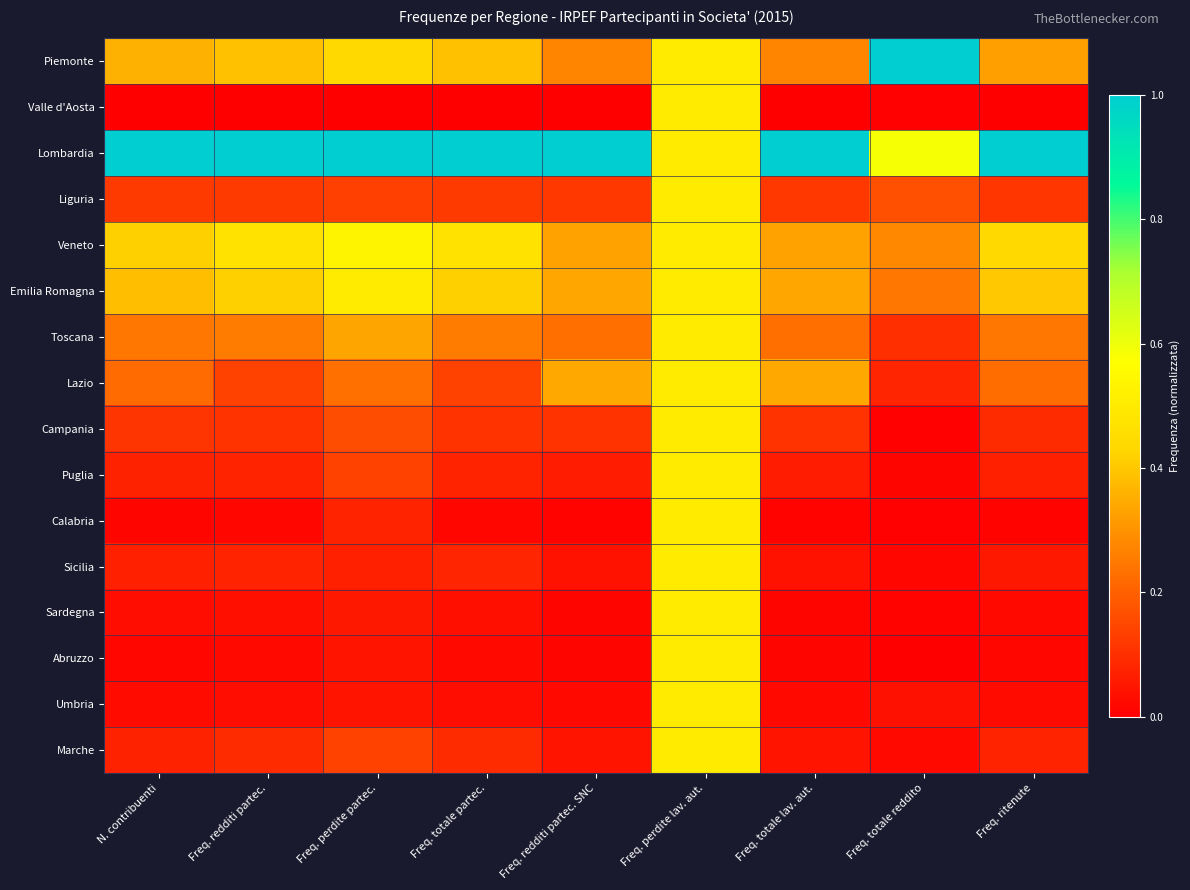

Reading right to left, list all the values displayed in this chart.

Piemonte: Freq. ritenute=0.3	Freq. totale reddito=1.0	Freq. totale lav. aut.=0.3	Freq. perdite lav. aut.=0.5	Freq. redditi partec. SNC=0.3	Freq. totale partec.=0.4	Freq. perdite partec.=0.4	Freq. redditi partec.=0.4	N. contribuenti=0.4
Valle d'Aosta: Freq. ritenute=0.0	Freq. totale reddito=0.0	Freq. totale lav. aut.=0.0	Freq. perdite lav. aut.=0.5	Freq. redditi partec. SNC=0.0	Freq. totale partec.=0.0	Freq. perdite partec.=0.0	Freq. redditi partec.=0.0	N. contribuenti=0.0
Lombardia: Freq. ritenute=1.0	Freq. totale reddito=0.6	Freq. totale lav. aut.=1.0	Freq. perdite lav. aut.=0.5	Freq. redditi partec. SNC=1.0	Freq. totale partec.=1.0	Freq. perdite partec.=1.0	Freq. redditi partec.=1.0	N. contribuenti=1.0
Liguria: Freq. ritenute=0.1	Freq. totale reddito=0.2	Freq. totale lav. aut.=0.1	Freq. perdite lav. aut.=0.5	Freq. redditi partec. SNC=0.1	Freq. totale partec.=0.1	Freq. perdite partec.=0.1	Freq. redditi partec.=0.1	N. contribuenti=0.1
Veneto: Freq. ritenute=0.4	Freq. totale reddito=0.3	Freq. totale lav. aut.=0.3	Freq. perdite lav. aut.=0.5	Freq. redditi partec. SNC=0.3	Freq. totale partec.=0.5	Freq. perdite partec.=0.5	Freq. redditi partec.=0.5	N. contribuenti=0.4
Emilia Romagna: Freq. ritenute=0.4	Freq. totale reddito=0.2	Freq. totale lav. aut.=0.3	Freq. perdite lav. aut.=0.5	Freq. redditi partec. SNC=0.3	Freq. totale partec.=0.4	Freq. perdite partec.=0.5	Freq. redditi partec.=0.4	N. contribuenti=0.4
Toscana: Freq. ritenute=0.2	Freq. totale reddito=0.1	Freq. totale lav. aut.=0.2	Freq. perdite lav. aut.=0.5	Freq. redditi partec. SNC=0.2	Freq. totale partec.=0.3	Freq. perdite partec.=0.3	Freq. redditi partec.=0.3	N. contribuenti=0.2
Lazio: Freq. ritenute=0.2	Freq. totale reddito=0.1	Freq. totale lav. aut.=0.3	Freq. perdite lav. aut.=0.5	Freq. redditi partec. SNC=0.3	Freq. totale partec.=0.1	Freq. perdite partec.=0.2	Freq. redditi partec.=0.1	N. contribuenti=0.2
Campania: Freq. ritenute=0.1	Freq. totale reddito=0.0	Freq. totale lav. aut.=0.1	Freq. perdite lav. aut.=0.5	Freq. redditi partec. SNC=0.1	Freq. totale partec.=0.1	Freq. perdite partec.=0.2	Freq. redditi partec.=0.1	N. contribuenti=0.1
Puglia: Freq. ritenute=0.1	Freq. totale reddito=0.0	Freq. totale lav. aut.=0.1	Freq. perdite lav. aut.=0.5	Freq. redditi partec. SNC=0.1	Freq. totale partec.=0.1	Freq. perdite partec.=0.1	Freq. redditi partec.=0.1	N. contribuenti=0.1
Calabria: Freq. ritenute=0.0	Freq. totale reddito=0.0	Freq. totale lav. aut.=0.0	Freq. perdite lav. aut.=0.5	Freq. redditi partec. SNC=0.0	Freq. totale partec.=0.0	Freq. perdite partec.=0.1	Freq. redditi partec.=0.0	N. contribuenti=0.0
Sicilia: Freq. ritenute=0.1	Freq. totale reddito=0.0	Freq. totale lav. aut.=0.0	Freq. perdite lav. aut.=0.5	Freq. redditi partec. SNC=0.0	Freq. totale partec.=0.1	Freq. perdite partec.=0.1	Freq. redditi partec.=0.1	N. contribuenti=0.1
Sardegna: Freq. ritenute=0.0	Freq. totale reddito=0.0	Freq. totale lav. aut.=0.0	Freq. perdite lav. aut.=0.5	Freq. redditi partec. SNC=0.0	Freq. totale partec.=0.0	Freq. perdite partec.=0.1	Freq. redditi partec.=0.0	N. contribuenti=0.0
Abruzzo: Freq. ritenute=0.0	Freq. totale reddito=0.0	Freq. totale lav. aut.=0.0	Freq. perdite lav. aut.=0.5	Freq. redditi partec. SNC=0.0	Freq. totale partec.=0.0	Freq. perdite partec.=0.0	Freq. redditi partec.=0.0	N. contribuenti=0.0
Umbria: Freq. ritenute=0.0	Freq. totale reddito=0.0	Freq. totale lav. aut.=0.0	Freq. perdite lav. aut.=0.5	Freq. redditi partec. SNC=0.0	Freq. totale partec.=0.0	Freq. perdite partec.=0.0	Freq. redditi partec.=0.0	N. contribuenti=0.0
Marche: Freq. ritenute=0.1	Freq. totale reddito=0.0	Freq. totale lav. aut.=0.0	Freq. perdite lav. aut.=0.5	Freq. redditi partec. SNC=0.0	Freq. totale partec.=0.1	Freq. perdite partec.=0.1	Freq. redditi partec.=0.1	N. contribuenti=0.1